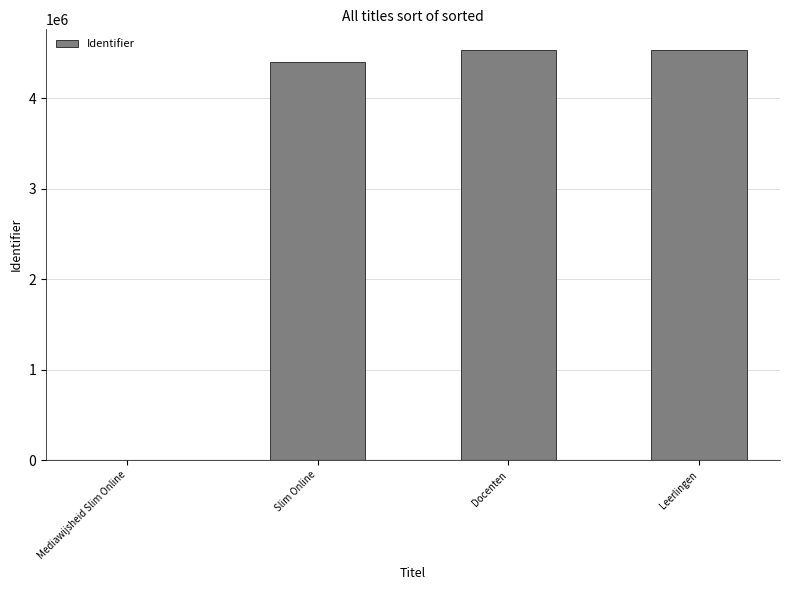

Are the bars horizontal?

No